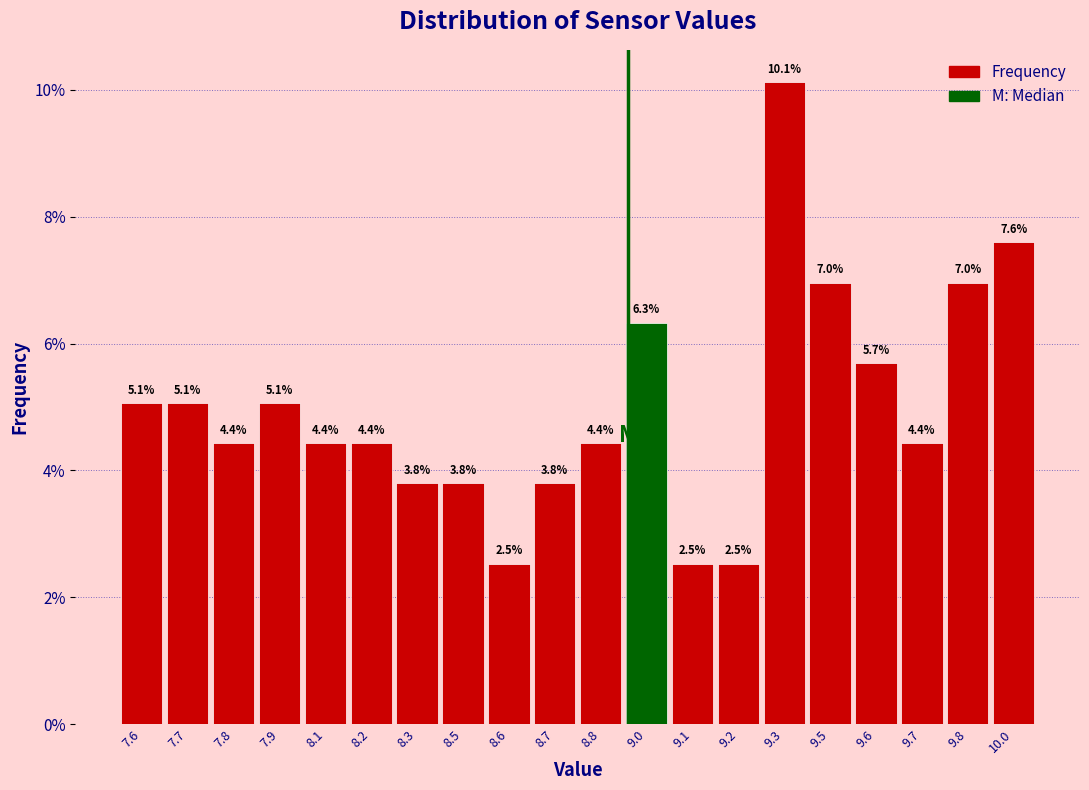

Reading right to left, transcribe all the data shown in this chart.

10.0=7.6	9.8=7.0	9.7=4.4	9.6=5.7	9.5=7.0	9.3=10.1	9.2=2.5	9.1=2.5	9.0=6.3	8.8=4.4	8.7=3.8	8.6=2.5	8.5=3.8	8.3=3.8	8.2=4.4	8.1=4.4	7.9=5.1	7.8=4.4	7.7=5.1	7.6=5.1